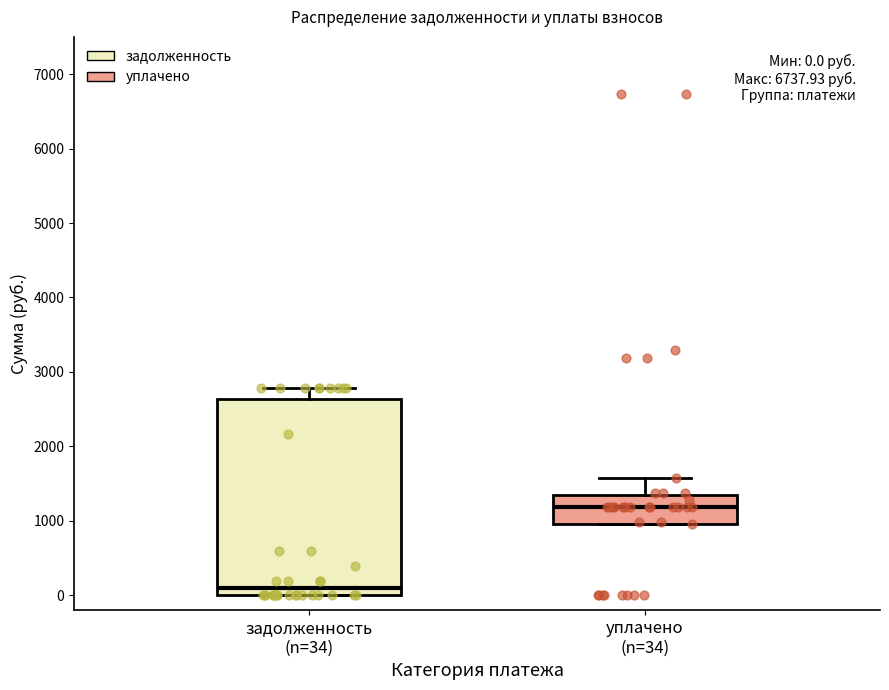

Which box's median line is the highest?

уплачено (n=34)